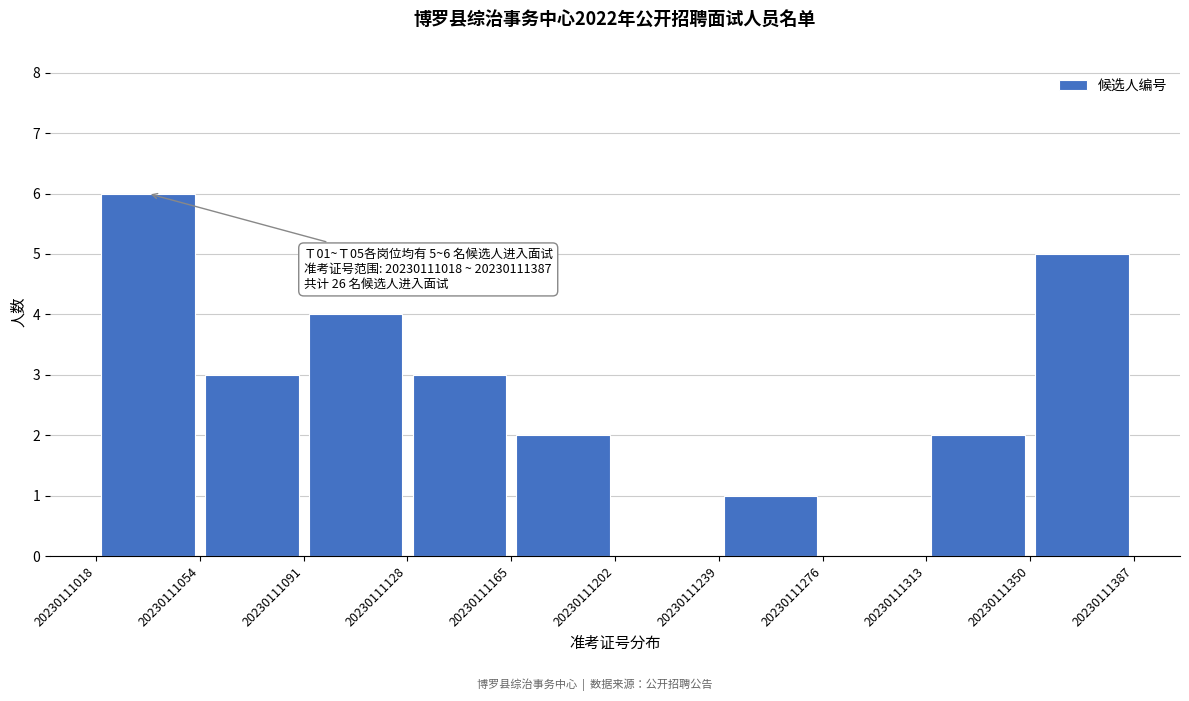

Which range on the x-axis has the tallest bar?

20230111018 to 20230111054